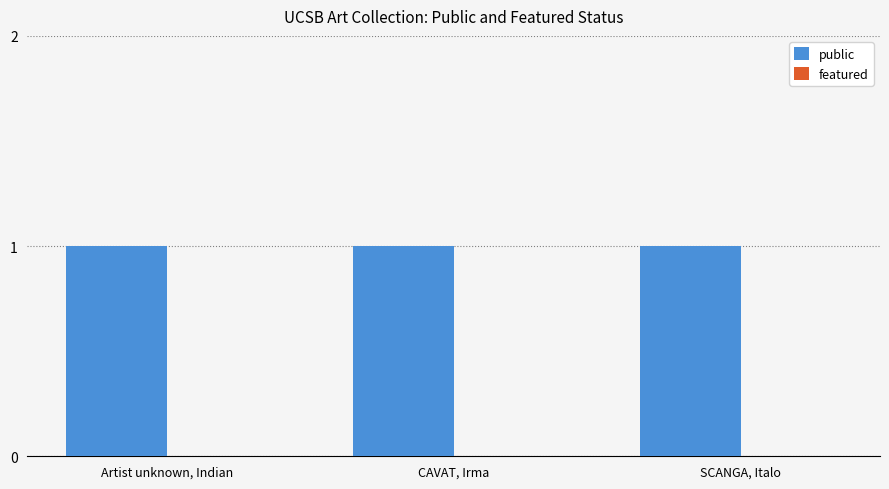

At which category does the chart reach its peak across all series?

Artist unknown, Indian